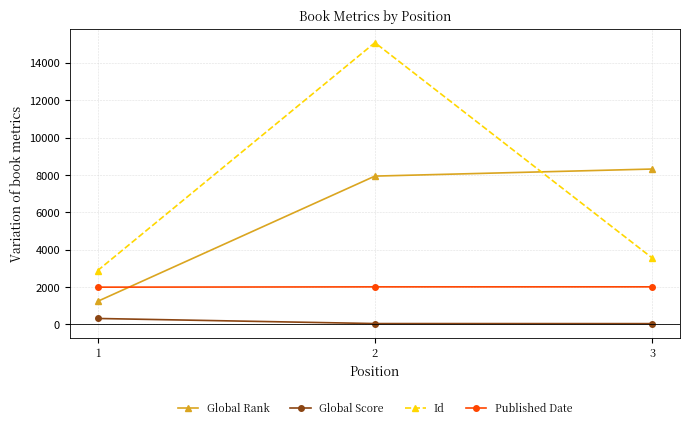

How many categories are shown in the chart?

3